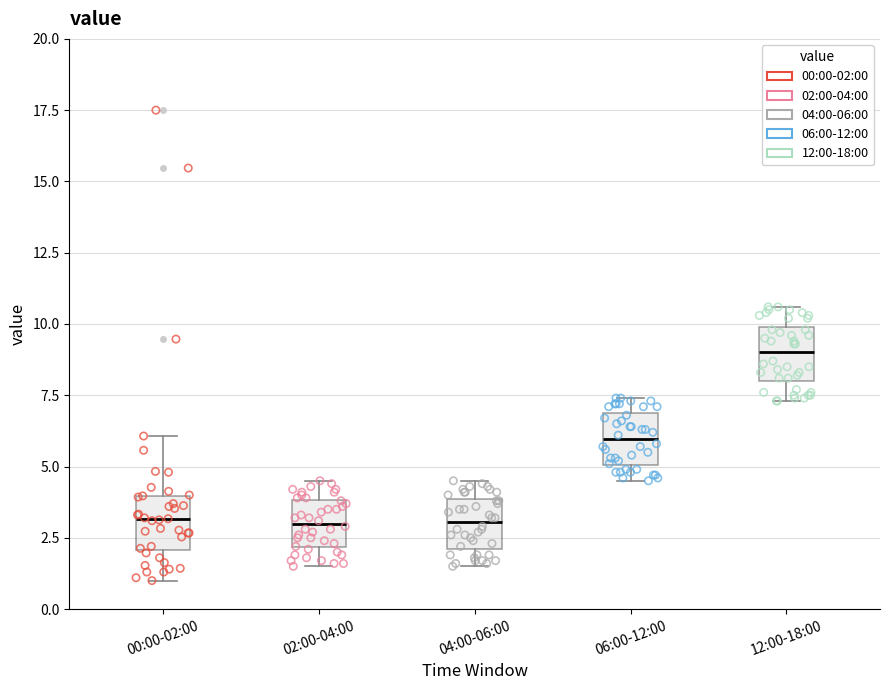

Reading left to right, transcribe this box plot: for each box, give where its median line is, the range the box spans, and where its two whiskers end, as read against the y-axis. The values are not printed on the chart, so give them approximately, as read against the axis.

00:00-02:00: median 3.0, box 2.0 to 4.0, whiskers 1.0 to 6.0
02:00-04:00: median 3.0, box 2.0 to 4.0, whiskers 1.5 to 4.5
04:00-06:00: median 3.0, box 2.0 to 4.0, whiskers 1.5 to 4.5
06:00-12:00: median 6.0, box 5.0 to 7.0, whiskers 4.5 to 7.5
12:00-18:00: median 9.0, box 8.0 to 10.0, whiskers 7.5 to 10.5